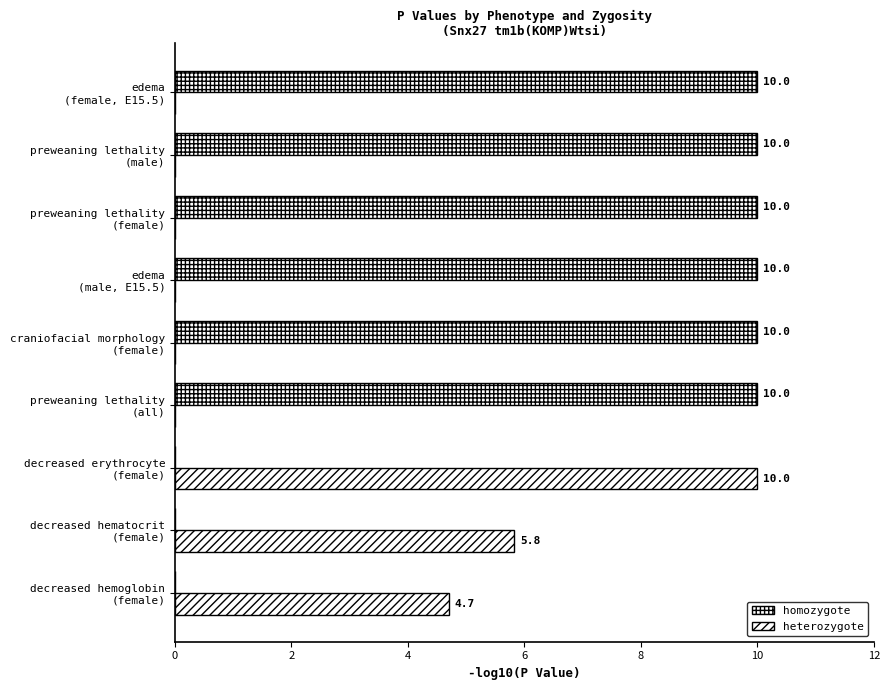

Count the number of data series in this chart.

2